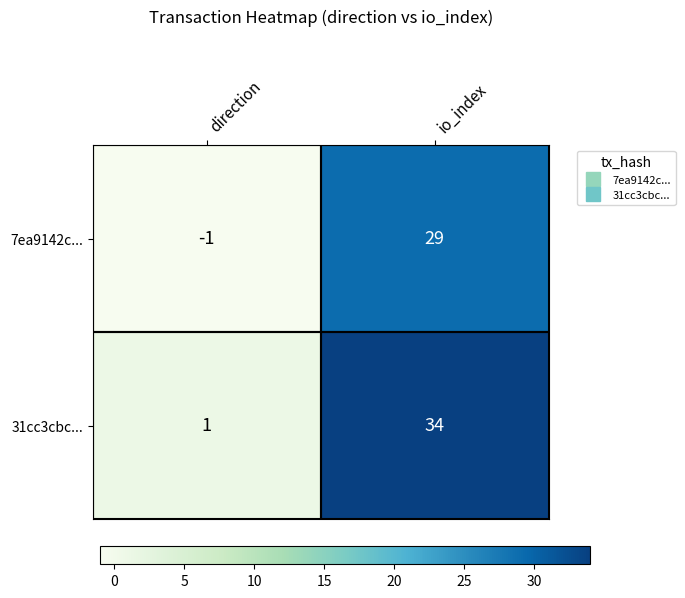

What is the sum of all 7ea9142c... values?

28